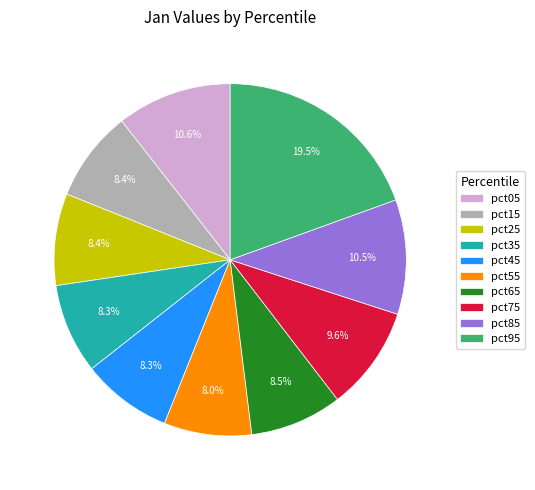

To the nearest percent, what portion does pct55 represent?

8%